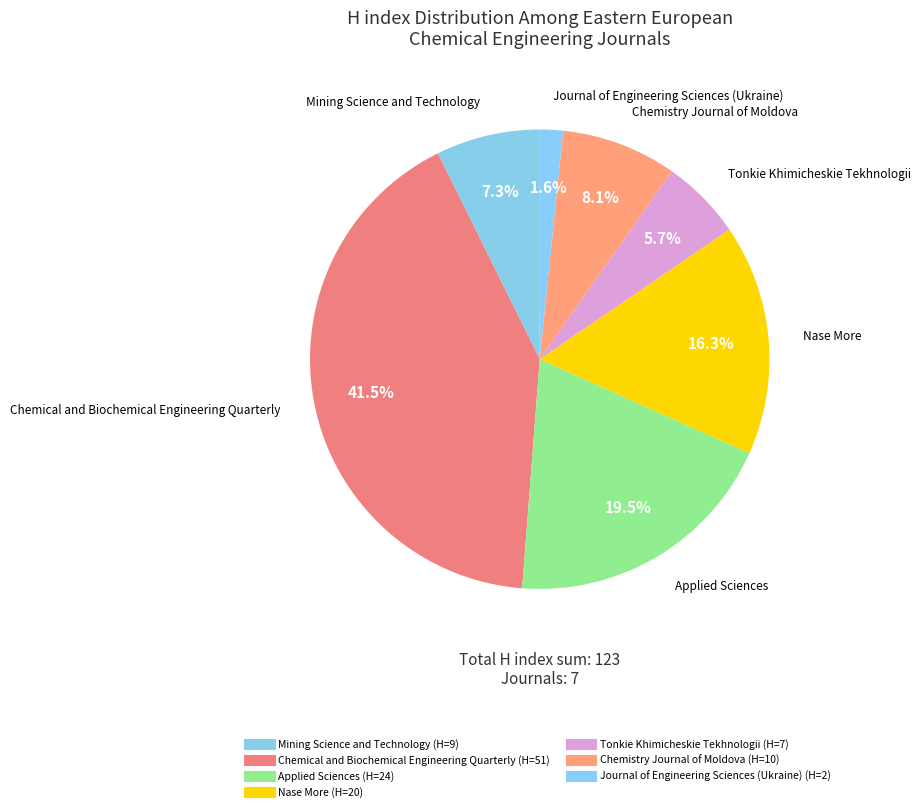

To the nearest percent, what portion does Mining Science and Technology represent?

7%